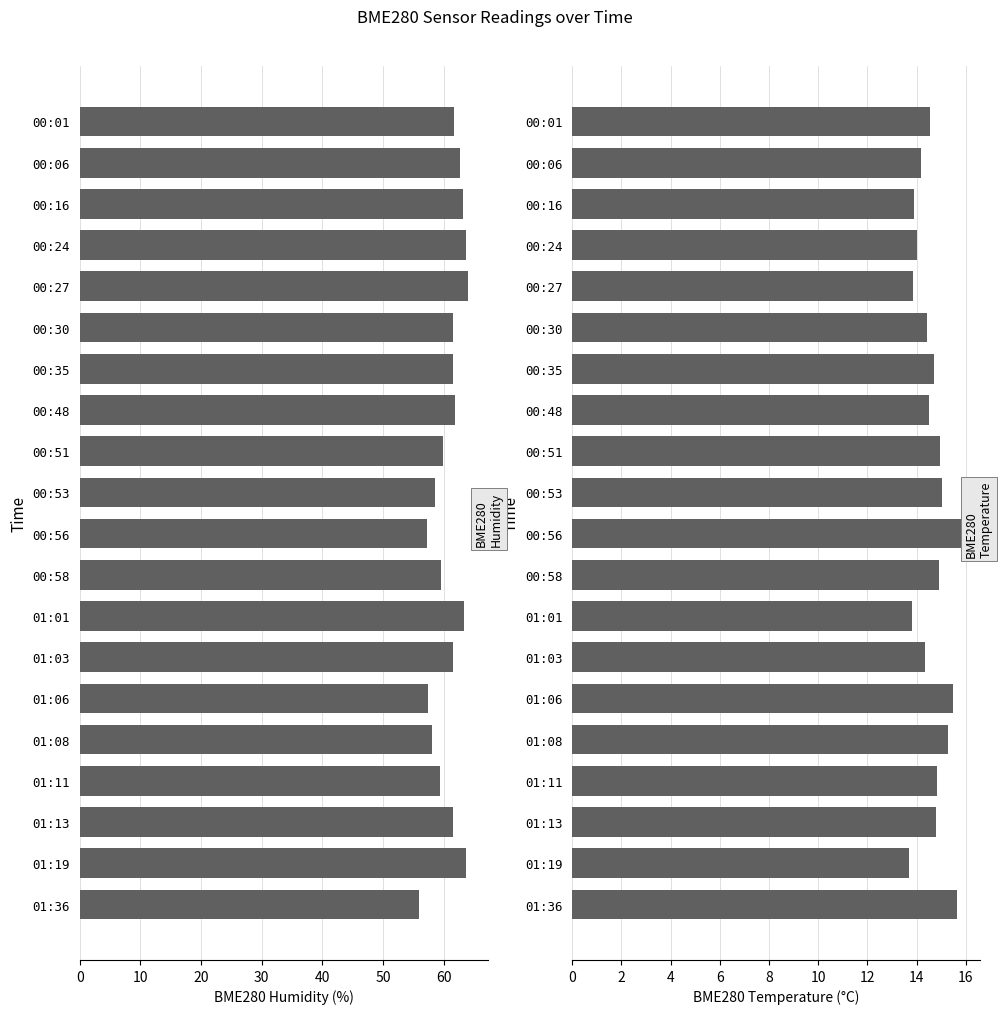

List the series in order of their peak value, highest first.

BME280_humidity, BME280_temperature